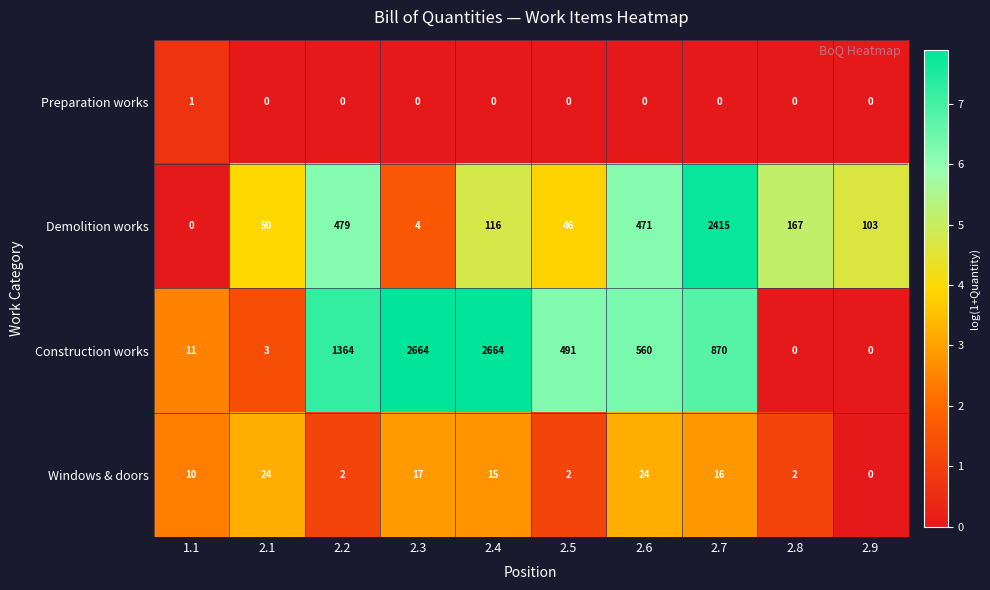

At which label does Preparation works reach its peak?

1.1